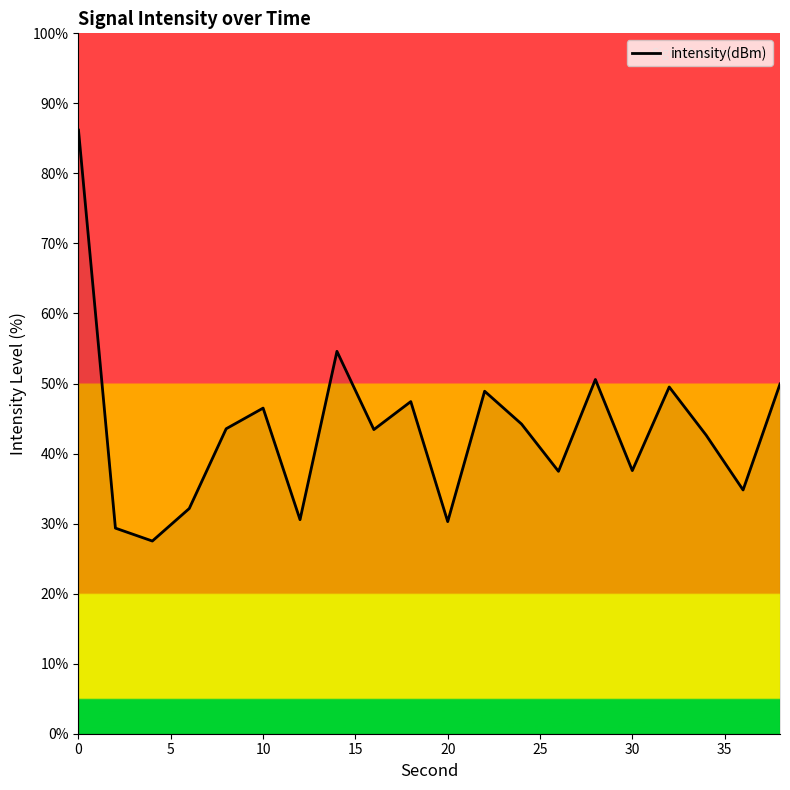

What is the greatest value displayed?

86.2